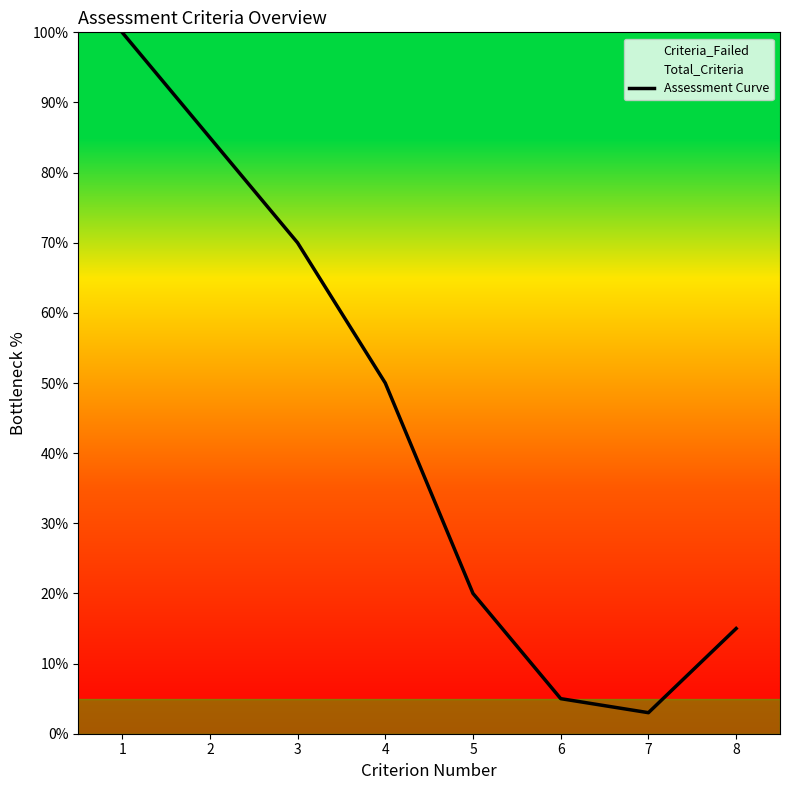

Is it true that the value at 5 is 33?

False